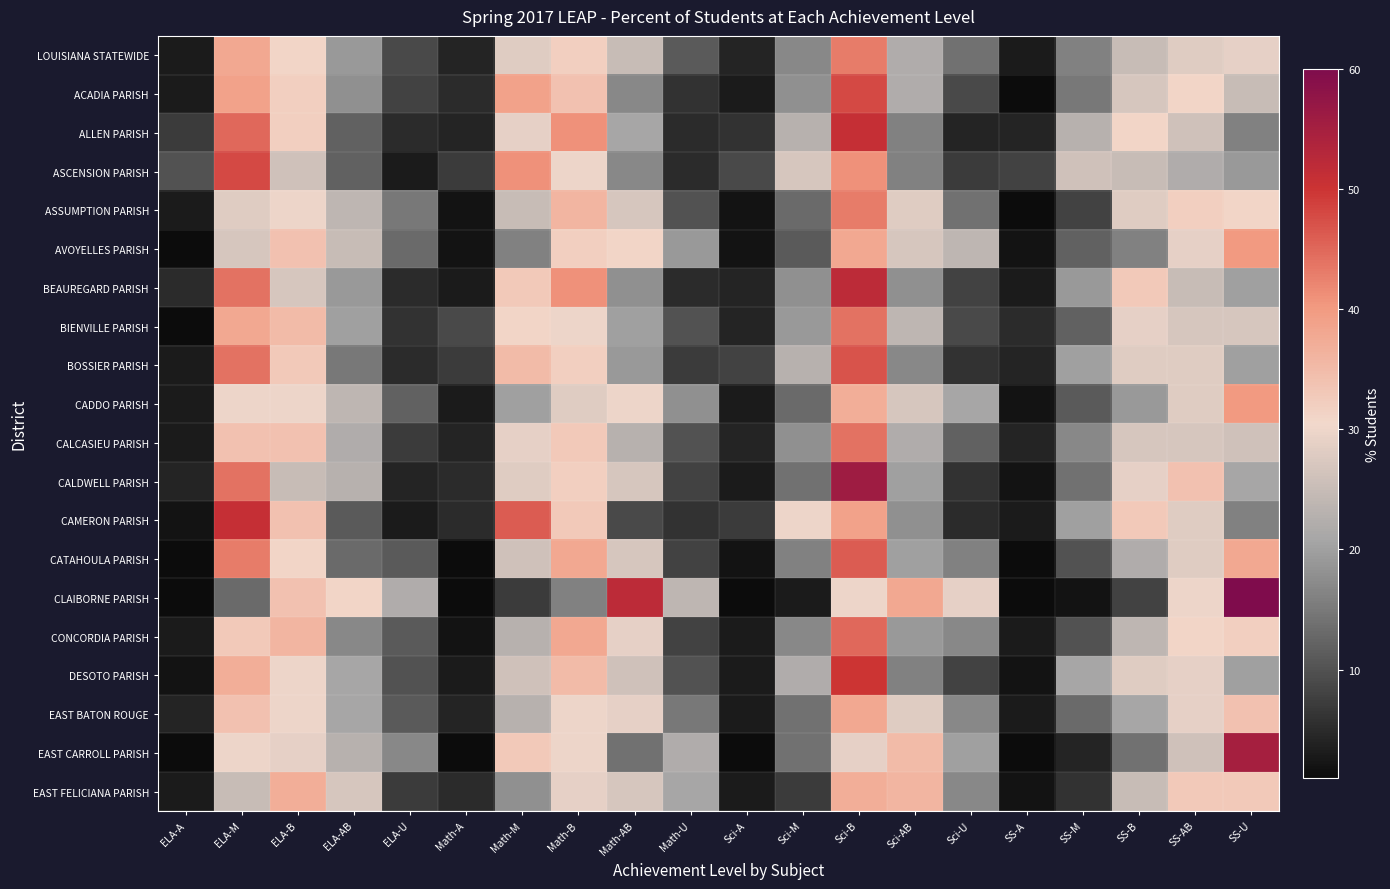

Reading left to right, extract all data points from this chart.

LOUISIANA STATEWIDE: ELA-A=3	ELA-M=38	ELA-B=31	ELA-AB=19	ELA-U=9	Math-A=4	Math-M=28	Math-B=32	Math-AB=25	Math-U=11	Sci-A=4	Sci-M=17	Sci-B=43	Sci-AB=22	Sci-U=14	SS-A=3	SS-M=16	SS-B=25	SS-AB=28	SS-U=29
ACADIA PARISH: ELA-A=3	ELA-M=39	ELA-B=32	ELA-AB=18	ELA-U=8	Math-A=5	Math-M=39	Math-B=34	Math-AB=17	Math-U=6	Sci-A=3	Sci-M=18	Sci-B=48	Sci-AB=22	Sci-U=9	SS-A=1	SS-M=15	SS-B=27	SS-AB=31	SS-U=25
ALLEN PARISH: ELA-A=7	ELA-M=45	ELA-B=32	ELA-AB=12	ELA-U=5	Math-A=4	Math-M=29	Math-B=41	Math-AB=21	Math-U=5	Sci-A=6	Sci-M=23	Sci-B=51	Sci-AB=16	Sci-U=4	SS-A=4	SS-M=23	SS-B=31	SS-AB=26	SS-U=16
ASCENSION PARISH: ELA-A=10	ELA-M=48	ELA-B=26	ELA-AB=12	ELA-U=3	Math-A=7	Math-M=41	Math-B=30	Math-AB=17	Math-U=5	Sci-A=9	Sci-M=27	Sci-B=41	Sci-AB=16	Sci-U=7	SS-A=8	SS-M=26	SS-B=25	SS-AB=22	SS-U=19
ASSUMPTION PARISH: ELA-A=3	ELA-M=28	ELA-B=30	ELA-AB=24	ELA-U=15	Math-A=2	Math-M=25	Math-B=36	Math-AB=27	Math-U=10	Sci-A=2	Sci-M=13	Sci-B=43	Sci-AB=28	Sci-U=14	SS-A=1	SS-M=8	SS-B=28	SS-AB=32	SS-U=31
AVOYELLES PARISH: ELA-A=1	ELA-M=27	ELA-B=34	ELA-AB=25	ELA-U=13	Math-A=2	Math-M=16	Math-B=32	Math-AB=31	Math-U=19	Sci-A=2	Sci-M=11	Sci-B=38	Sci-AB=27	Sci-U=24	SS-A=2	SS-M=12	SS-B=16	SS-AB=29	SS-U=40
BEAUREGARD PARISH: ELA-A=5	ELA-M=44	ELA-B=27	ELA-AB=19	ELA-U=5	Math-A=3	Math-M=33	Math-B=41	Math-AB=18	Math-U=5	Sci-A=4	Sci-M=18	Sci-B=52	Sci-AB=18	Sci-U=8	SS-A=3	SS-M=19	SS-B=33	SS-AB=25	SS-U=20
BIENVILLE PARISH: ELA-A=1	ELA-M=38	ELA-B=35	ELA-AB=20	ELA-U=6	Math-A=9	Math-M=31	Math-B=30	Math-AB=20	Math-U=10	Sci-A=4	Sci-M=19	Sci-B=44	Sci-AB=24	Sci-U=9	SS-A=5	SS-M=12	SS-B=29	SS-AB=27	SS-U=27
BOSSIER PARISH: ELA-A=3	ELA-M=44	ELA-B=33	ELA-AB=15	ELA-U=5	Math-A=7	Math-M=35	Math-B=32	Math-AB=19	Math-U=7	Sci-A=8	Sci-M=23	Sci-B=47	Sci-AB=17	Sci-U=6	SS-A=4	SS-M=20	SS-B=28	SS-AB=28	SS-U=20
CADDO PARISH: ELA-A=3	ELA-M=30	ELA-B=30	ELA-AB=24	ELA-U=12	Math-A=3	Math-M=20	Math-B=28	Math-AB=30	Math-U=18	Sci-A=3	Sci-M=13	Sci-B=37	Sci-AB=27	Sci-U=21	SS-A=2	SS-M=11	SS-B=19	SS-AB=28	SS-U=40
CALCASIEU PARISH: ELA-A=3	ELA-M=34	ELA-B=34	ELA-AB=22	ELA-U=7	Math-A=4	Math-M=29	Math-B=33	Math-AB=23	Math-U=10	Sci-A=4	Sci-M=18	Sci-B=44	Sci-AB=22	Sci-U=12	SS-A=4	SS-M=17	SS-B=27	SS-AB=27	SS-U=26
CALDWELL PARISH: ELA-A=4	ELA-M=44	ELA-B=25	ELA-AB=23	ELA-U=4	Math-A=5	Math-M=28	Math-B=32	Math-AB=27	Math-U=8	Sci-A=3	Sci-M=14	Sci-B=56	Sci-AB=20	Sci-U=6	SS-A=2	SS-M=14	SS-B=29	SS-AB=34	SS-U=21
CAMERON PARISH: ELA-A=2	ELA-M=51	ELA-B=34	ELA-AB=11	ELA-U=3	Math-A=5	Math-M=46	Math-B=33	Math-AB=9	Math-U=6	Sci-A=7	Sci-M=30	Sci-B=39	Sci-AB=18	Sci-U=5	SS-A=3	SS-M=20	SS-B=33	SS-AB=28	SS-U=16
CATAHOULA PARISH: ELA-A=1	ELA-M=43	ELA-B=31	ELA-AB=13	ELA-U=11	Math-A=1	Math-M=26	Math-B=38	Math-AB=27	Math-U=8	Sci-A=2	Sci-M=16	Sci-B=46	Sci-AB=20	Sci-U=16	SS-A=1	SS-M=10	SS-B=22	SS-AB=28	SS-U=38
CLAIBORNE PARISH: ELA-A=1	ELA-M=13	ELA-B=34	ELA-AB=31	ELA-U=22	Math-A=1	Math-M=7	Math-B=16	Math-AB=52	Math-U=24	Sci-A=1	Sci-M=3	Sci-B=30	Sci-AB=38	Sci-U=29	SS-A=1	SS-M=2	SS-B=8	SS-AB=30	SS-U=60
CONCORDIA PARISH: ELA-A=3	ELA-M=33	ELA-B=36	ELA-AB=17	ELA-U=11	Math-A=2	Math-M=23	Math-B=38	Math-AB=29	Math-U=8	Sci-A=3	Sci-M=17	Sci-B=45	Sci-AB=19	Sci-U=17	SS-A=3	SS-M=10	SS-B=24	SS-AB=31	SS-U=32
DESOTO PARISH: ELA-A=2	ELA-M=37	ELA-B=30	ELA-AB=21	ELA-U=10	Math-A=3	Math-M=26	Math-B=35	Math-AB=26	Math-U=10	Sci-A=3	Sci-M=22	Sci-B=50	Sci-AB=16	Sci-U=8	SS-A=2	SS-M=21	SS-B=28	SS-AB=29	SS-U=20
EAST BATON ROUGE: ELA-A=4	ELA-M=34	ELA-B=30	ELA-AB=21	ELA-U=11	Math-A=4	Math-M=23	Math-B=30	Math-AB=29	Math-U=15	Sci-A=3	Sci-M=14	Sci-B=38	Sci-AB=28	Sci-U=17	SS-A=3	SS-M=13	SS-B=21	SS-AB=29	SS-U=34
EAST CARROLL PARISH: ELA-A=1	ELA-M=30	ELA-B=29	ELA-AB=23	ELA-U=17	Math-A=1	Math-M=33	Math-B=30	Math-AB=14	Math-U=22	Sci-A=1	Sci-M=14	Sci-B=29	Sci-AB=35	Sci-U=20	SS-A=1	SS-M=4	SS-B=14	SS-AB=26	SS-U=55
EAST FELICIANA PARISH: ELA-A=3	ELA-M=25	ELA-B=37	ELA-AB=27	ELA-U=7	Math-A=5	Math-M=18	Math-B=29	Math-AB=27	Math-U=21	Sci-A=3	Sci-M=7	Sci-B=37	Sci-AB=36	Sci-U=17	SS-A=2	SS-M=6	SS-B=25	SS-AB=33	SS-U=33